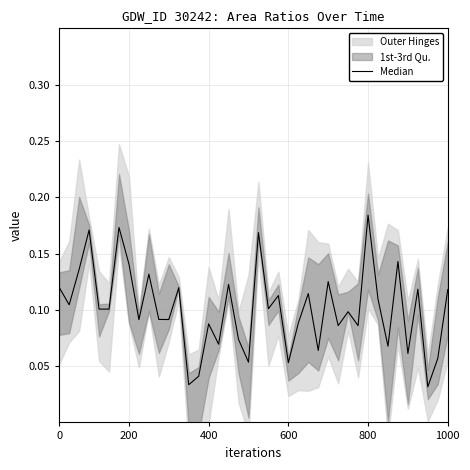

How many interior local peaks (higher than both neighbors) does the data have?

14